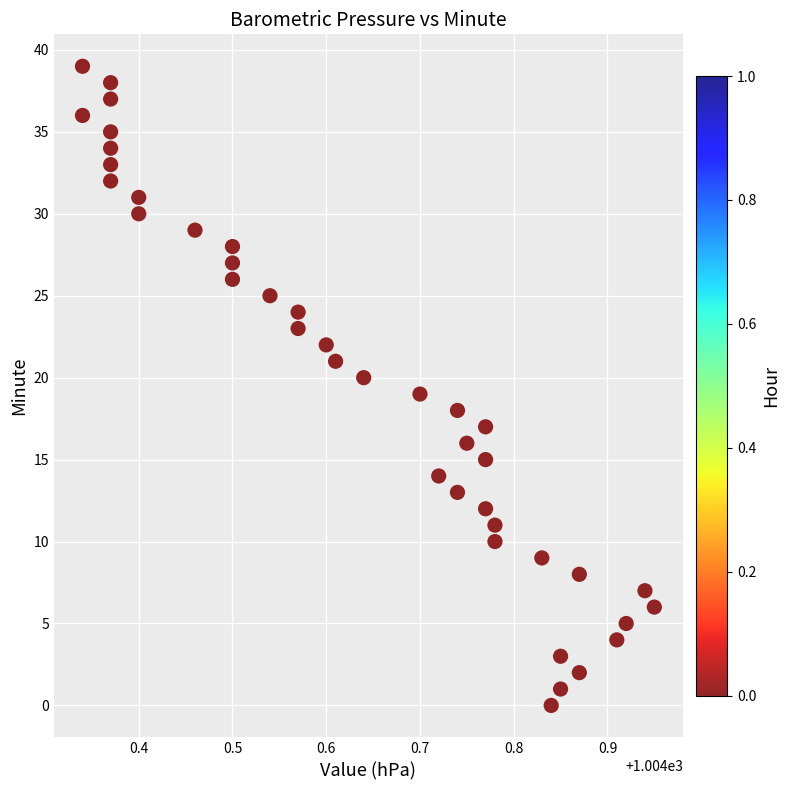

What is the range of Y values (max minus min)?

39